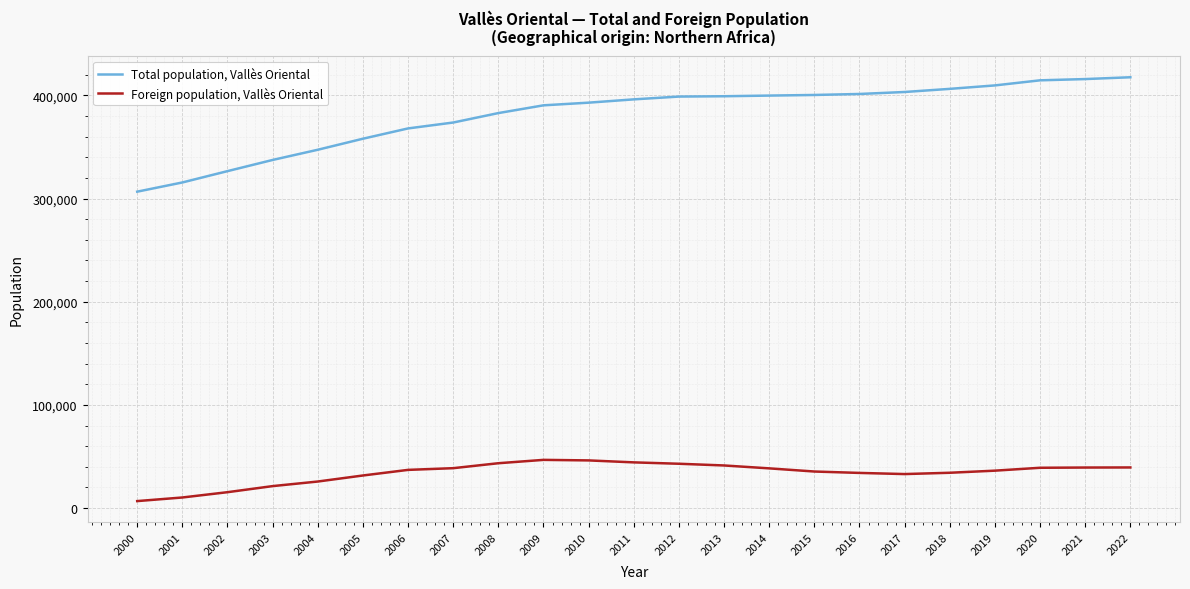

True or false: Foreign population, Vallès Oriental and Total population, Vallès Oriental cross at least once.

False